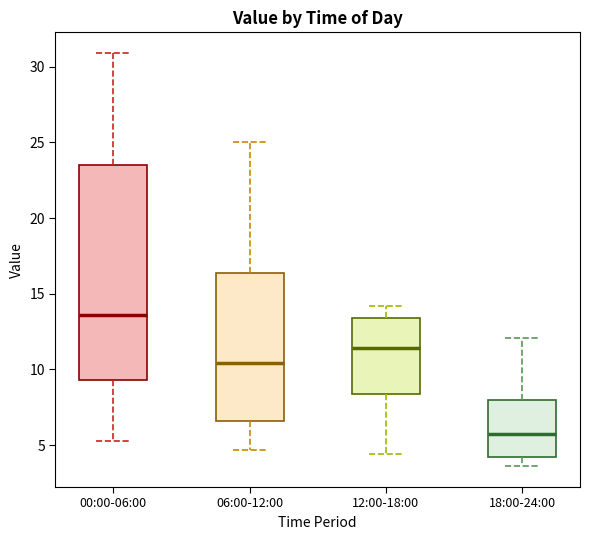

Comparing the boxes themselves (not the whiskers), which one is the tallest?

00:00-06:00